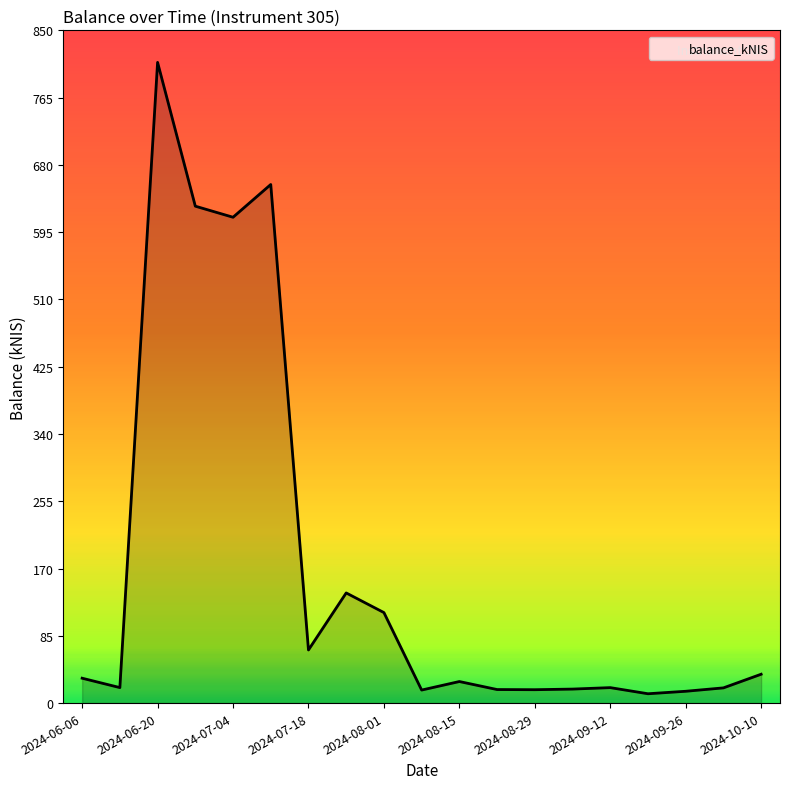

What is the greatest value displayed?

809.7